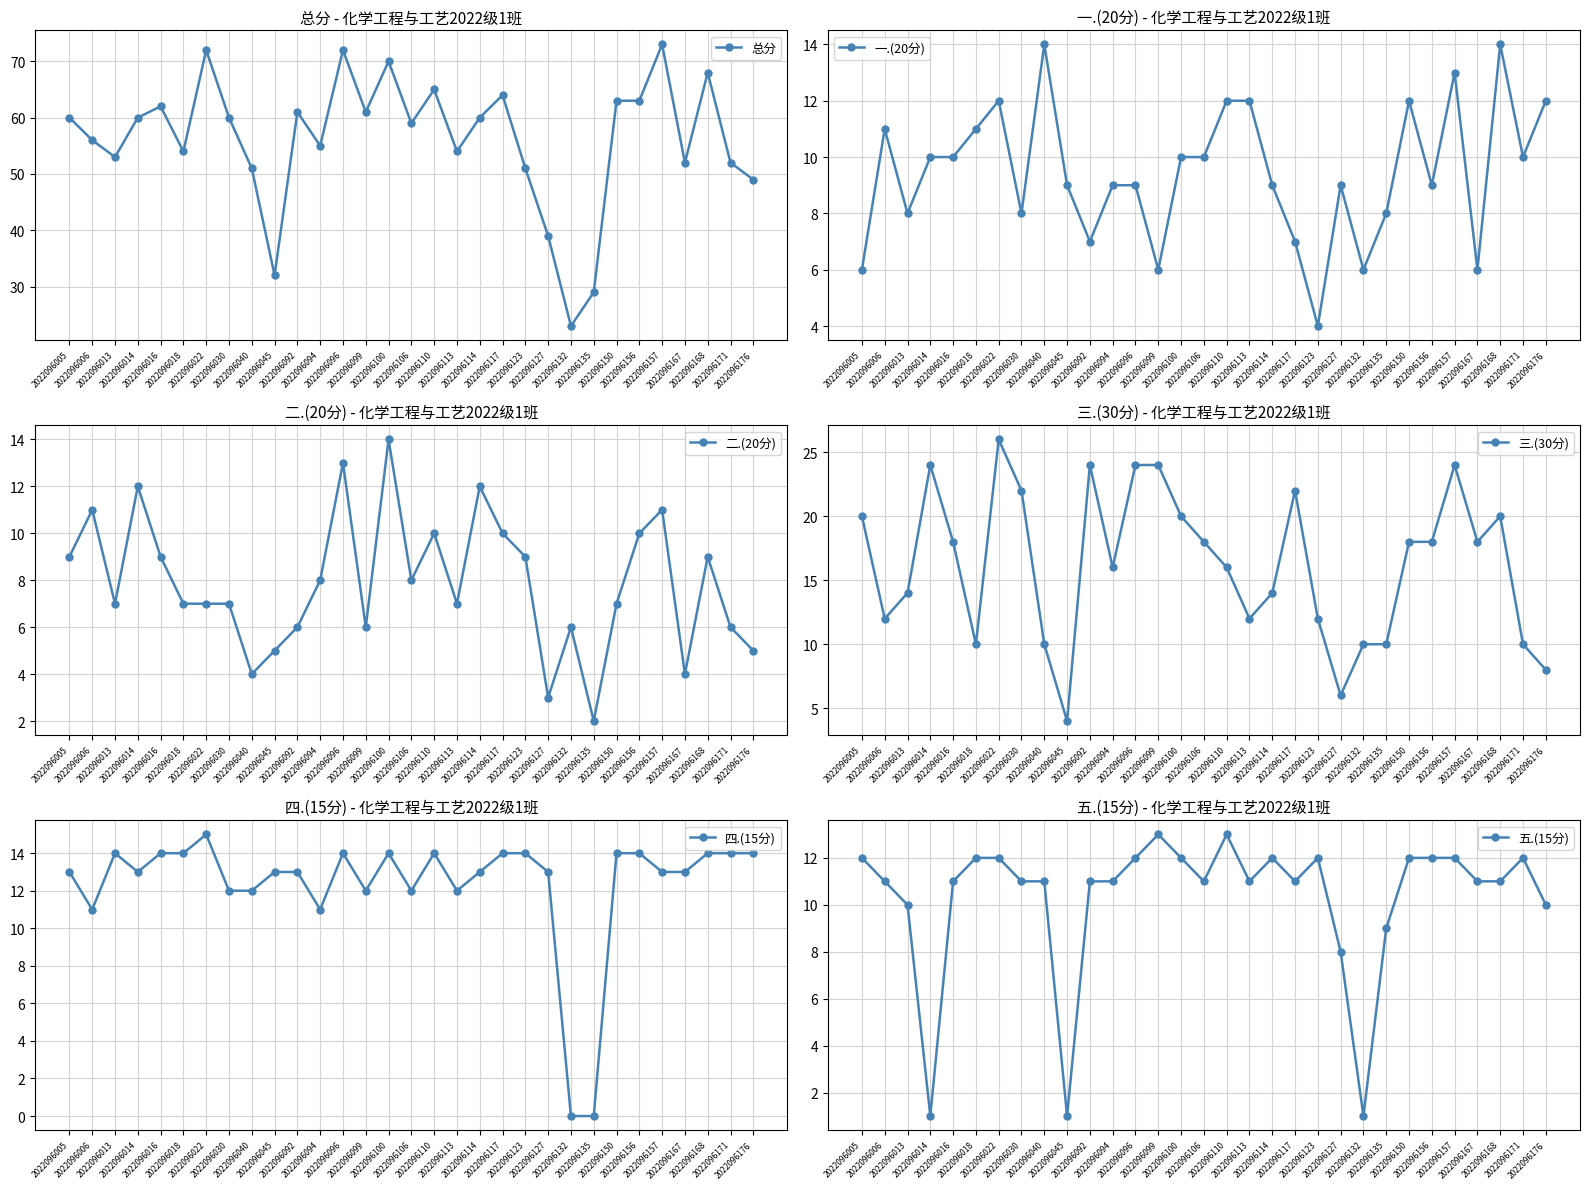

The value of 二.(20分) at 2022096018 is 11. True or false?

False